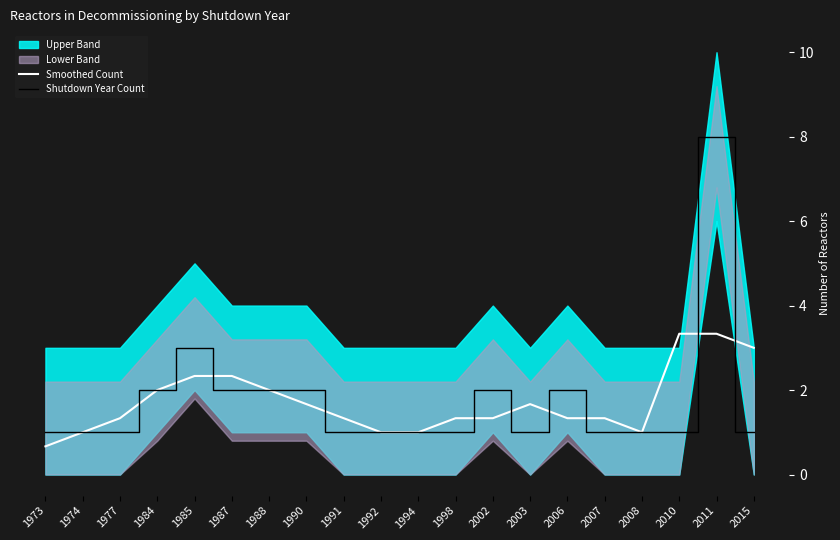

What is the value of the Shutdown Year Count point at the 15th from the left?

2.0